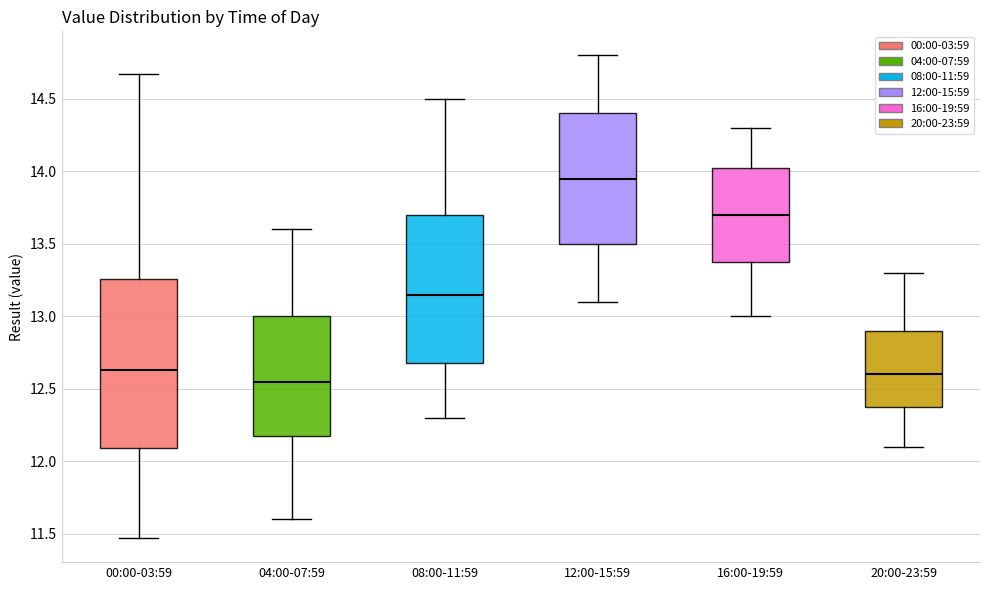

Reading left to right, transcribe this box plot: for each box, give where its median line is, the range the box spans, and where its two whiskers end, as read against the y-axis. The values are not printed on the chart, so give them approximately, as read against the axis.

00:00-03:59: median 12.65, box 12.10 to 13.25, whiskers 11.45 to 14.65
04:00-07:59: median 12.55, box 12.20 to 13.00, whiskers 11.60 to 13.60
08:00-11:59: median 13.15, box 12.70 to 13.70, whiskers 12.30 to 14.50
12:00-15:59: median 13.95, box 13.50 to 14.40, whiskers 13.10 to 14.80
16:00-19:59: median 13.70, box 13.40 to 14.05, whiskers 13.00 to 14.30
20:00-23:59: median 12.60, box 12.40 to 12.90, whiskers 12.10 to 13.30